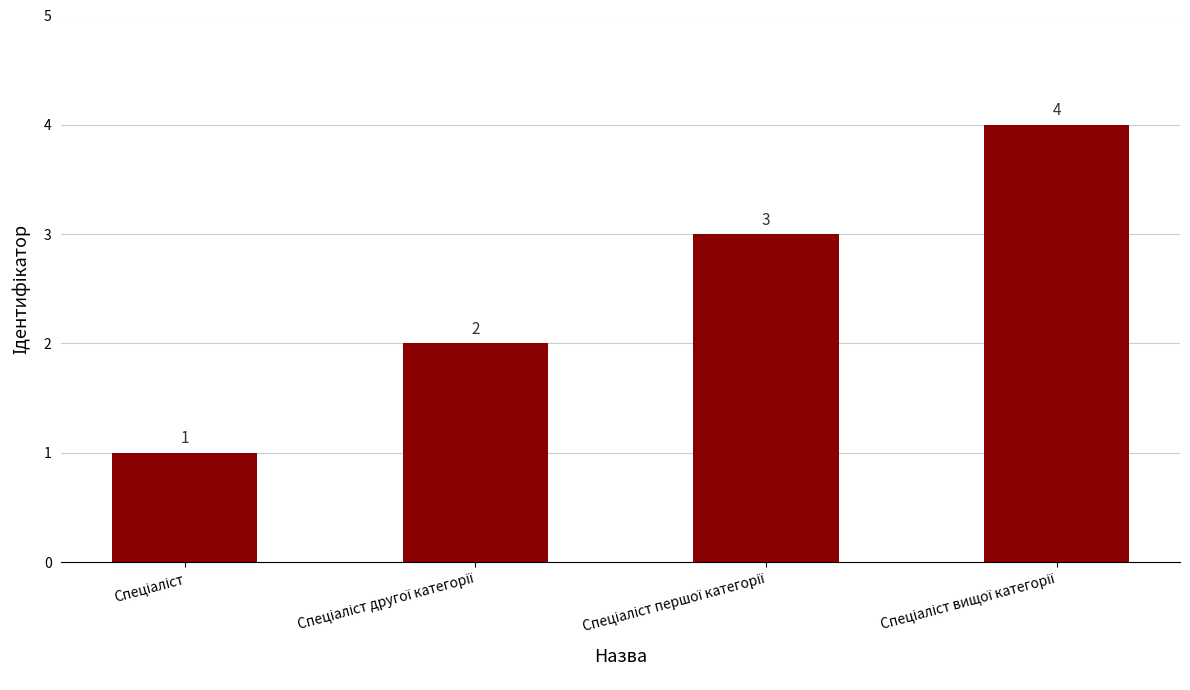

What is the value of the 3rd bar from the left?

3